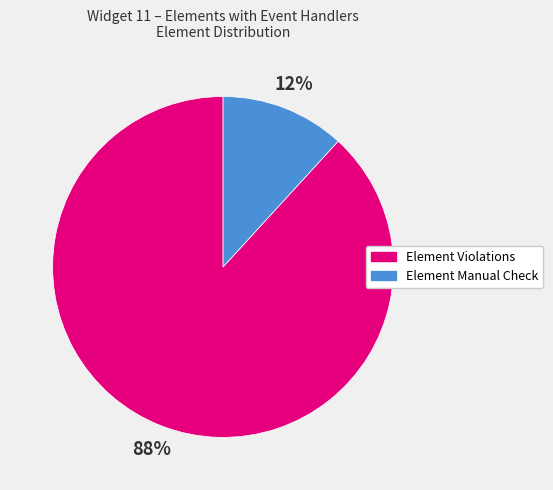

How many segments does this pie chart have?

2